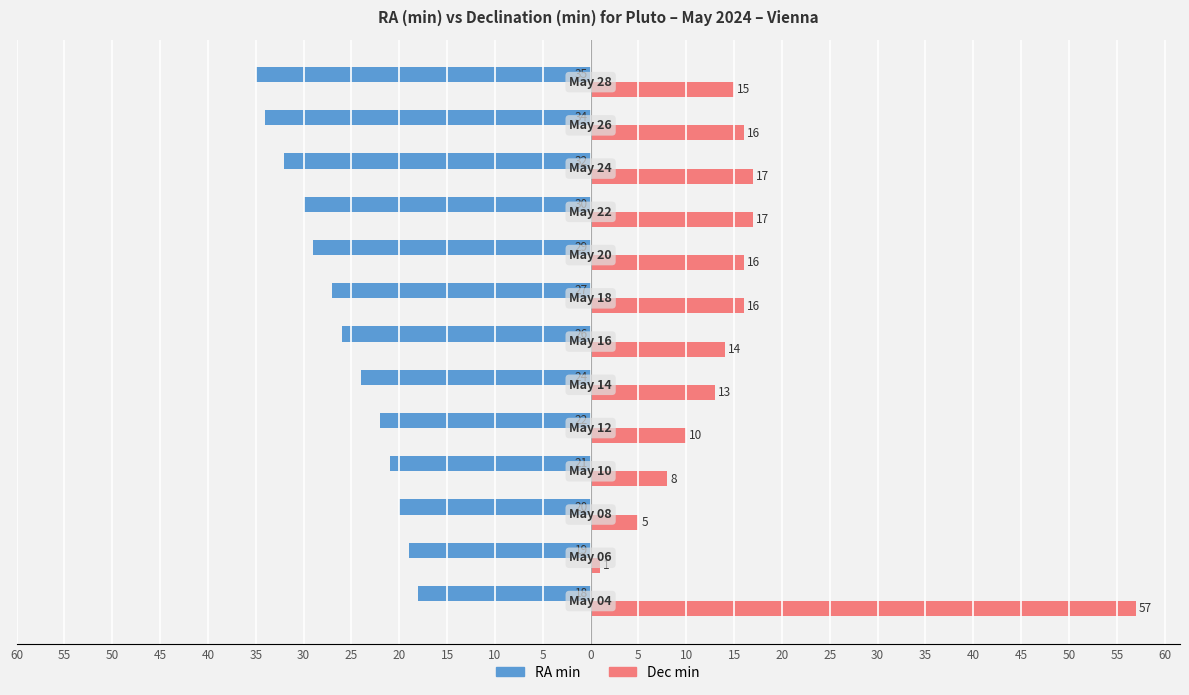

What are all the series names shown in the legend?

RA min, Dec min